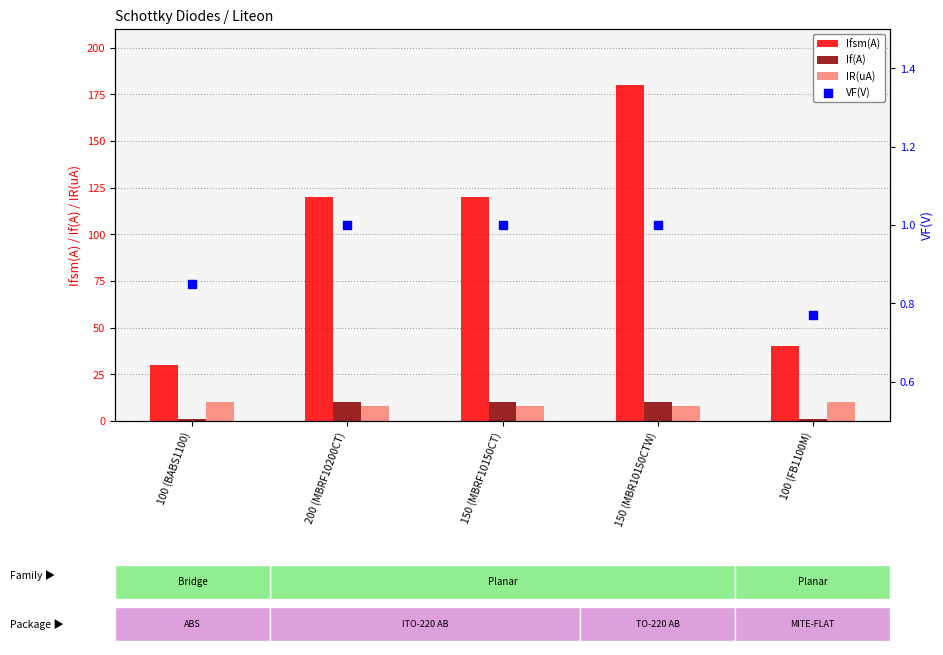

Which series reaches the maximum Y coordinate?

Ifsm(A)